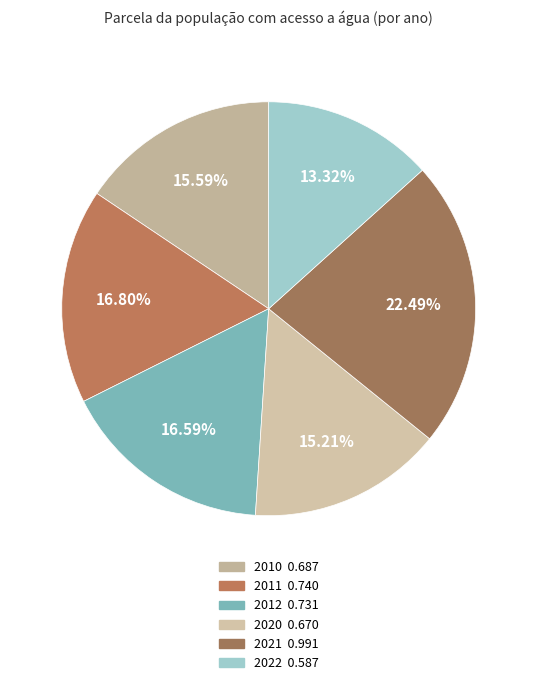

The 2022 slice represents 13% of the pie. True or false?

True